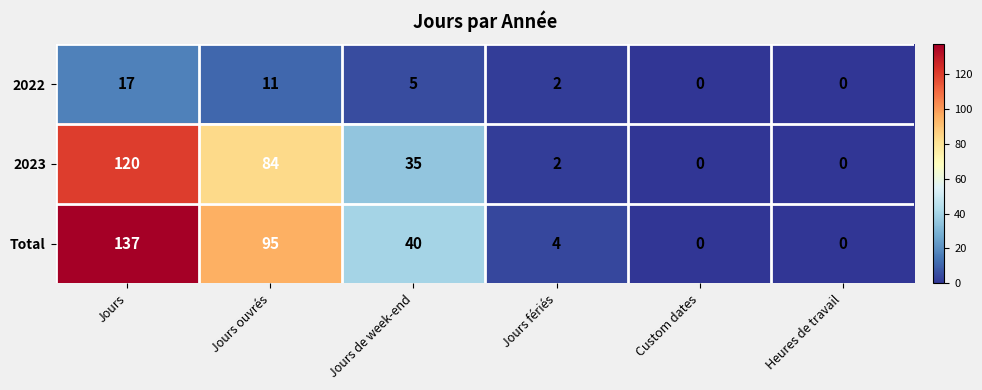

How many values in the 2022 series are below 5?

3